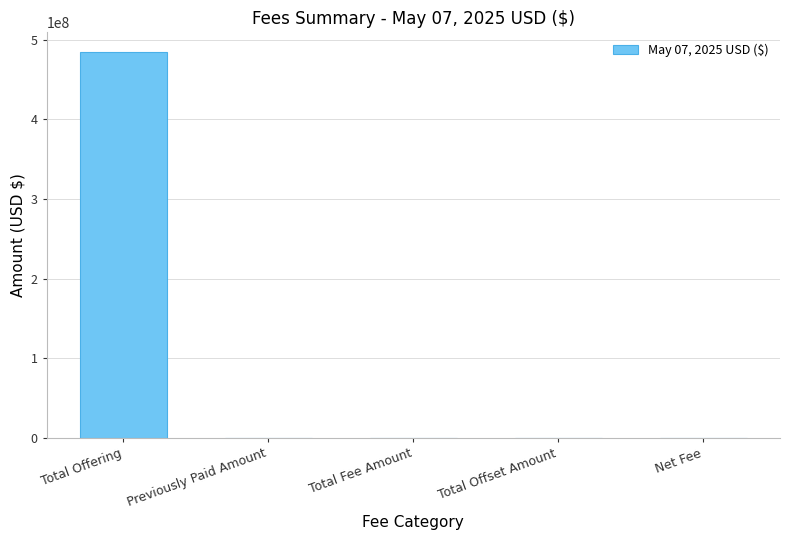

Count the number of categories in the chart.

5